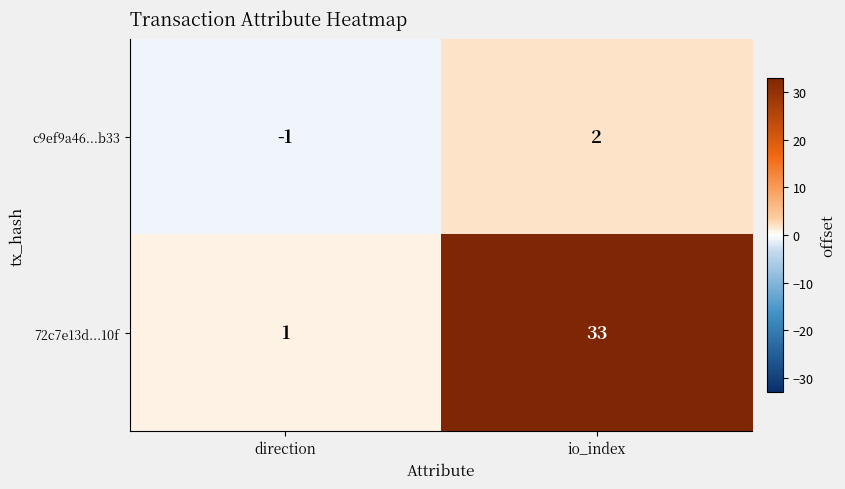

True or false: c9ef9a46...b33 has a value of 1 at io_index.

False